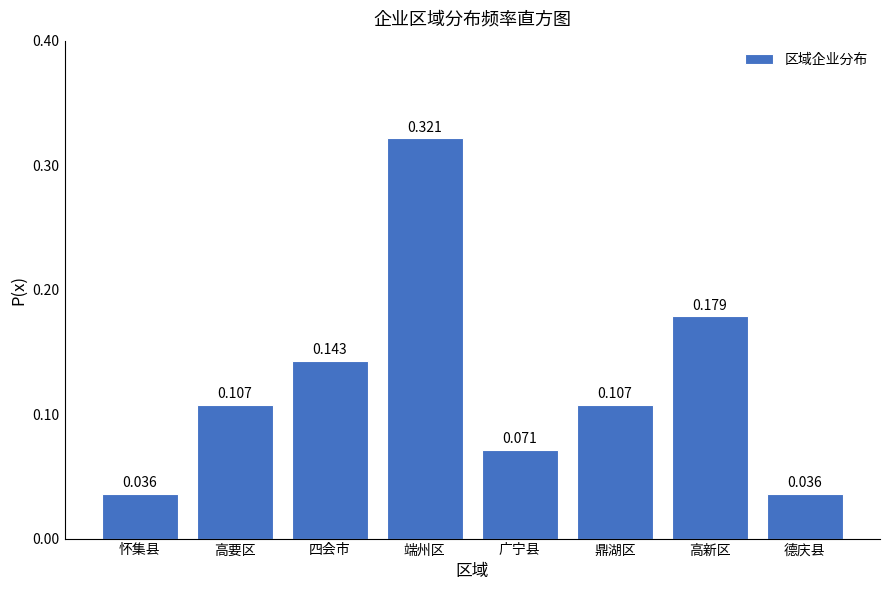

Between 广宁县 and 端州区, which is larger?

端州区